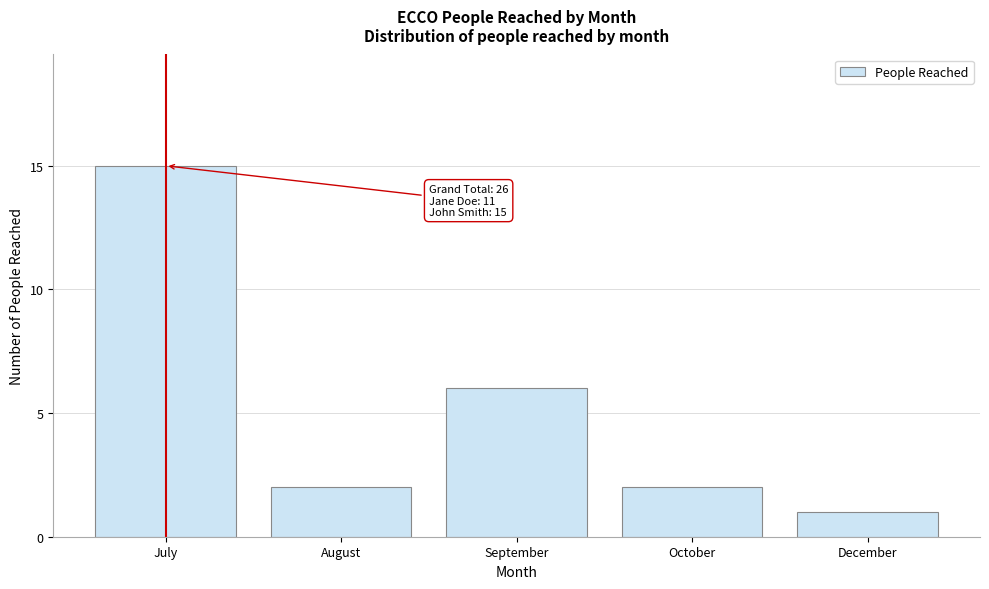

Reading left to right, extract all data points from this chart.

15	2	6	2	1